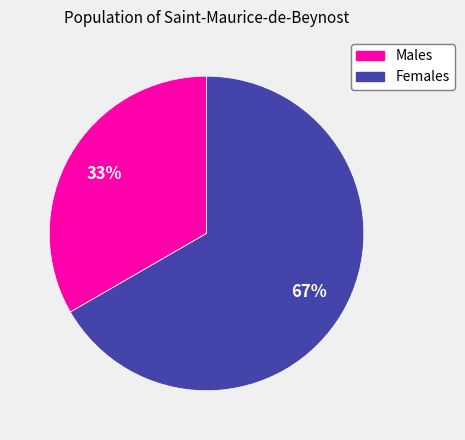

To the nearest percent, what is the average slice percentage?

50%